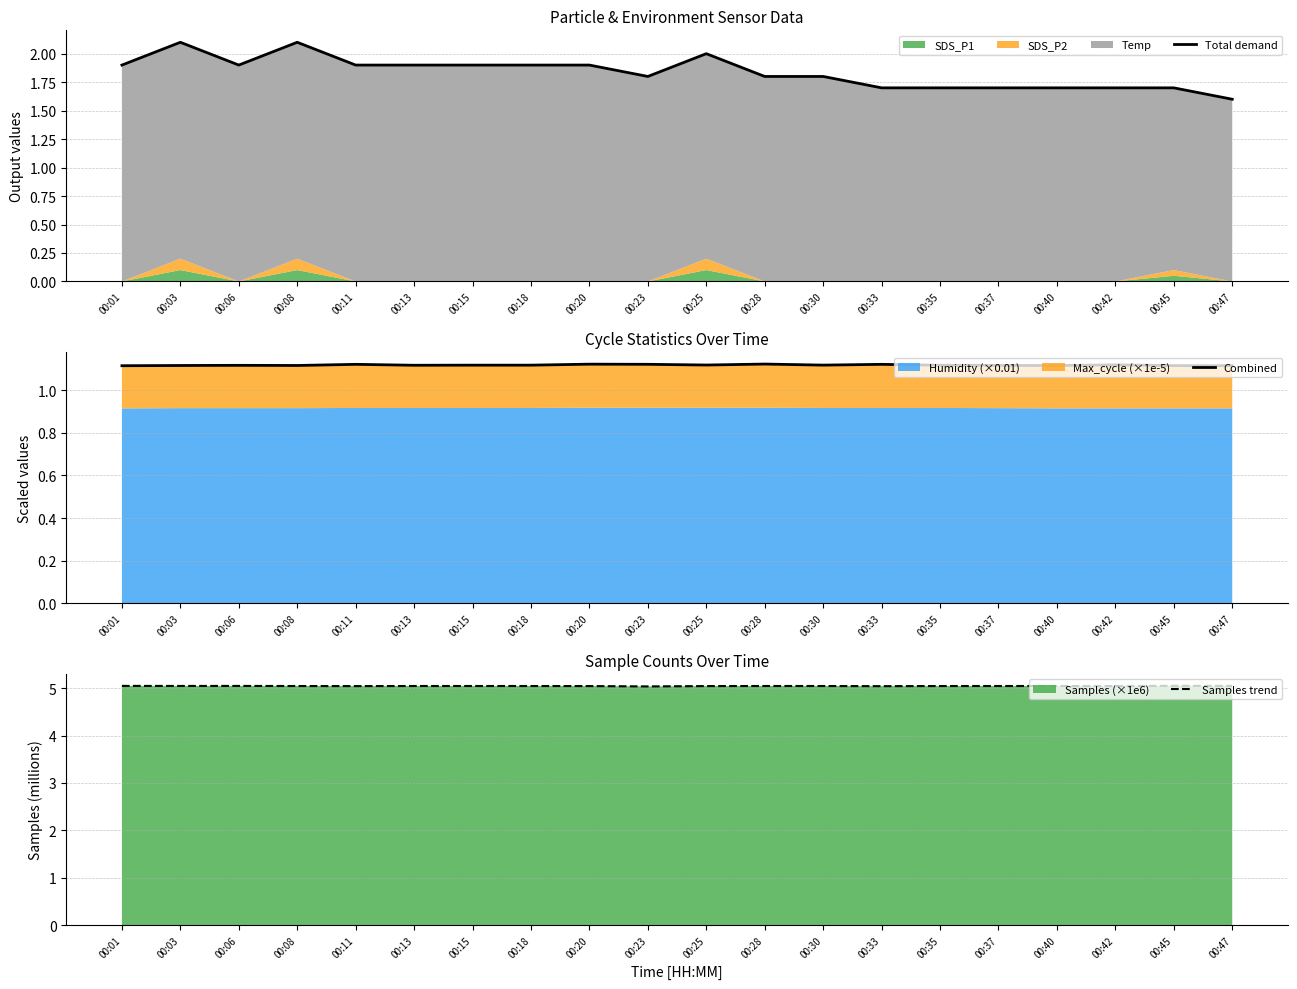

How many interior local peaks does the Samples trend series have?

5